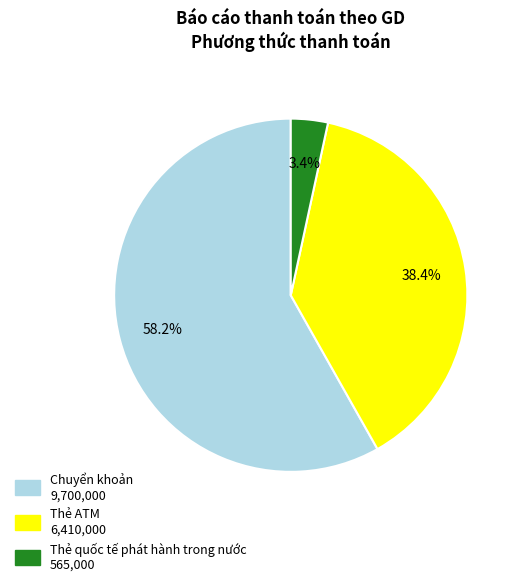

Approximately how many times larger is the value at Chuyển khoản compared to Thẻ ATM?

1.5